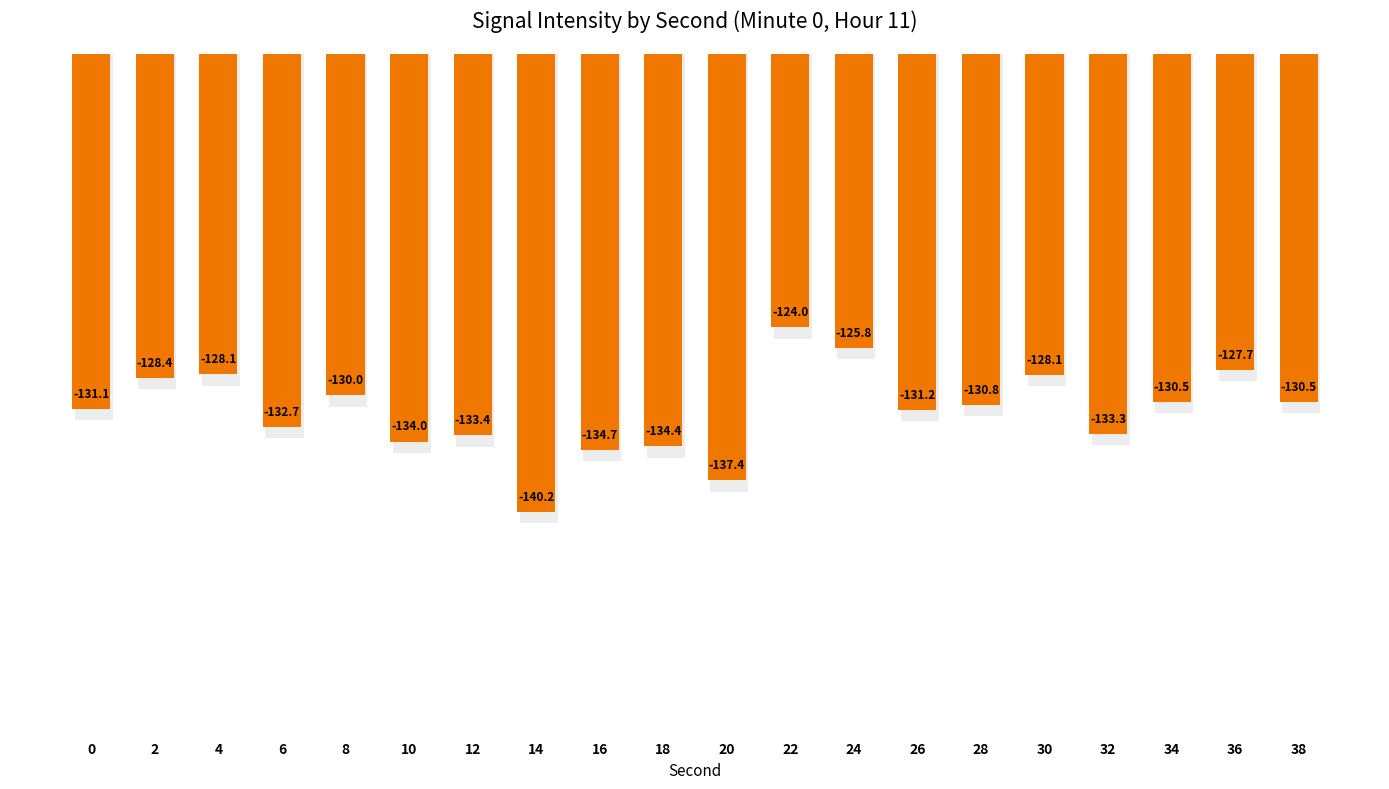

How many bars are there in total?

20